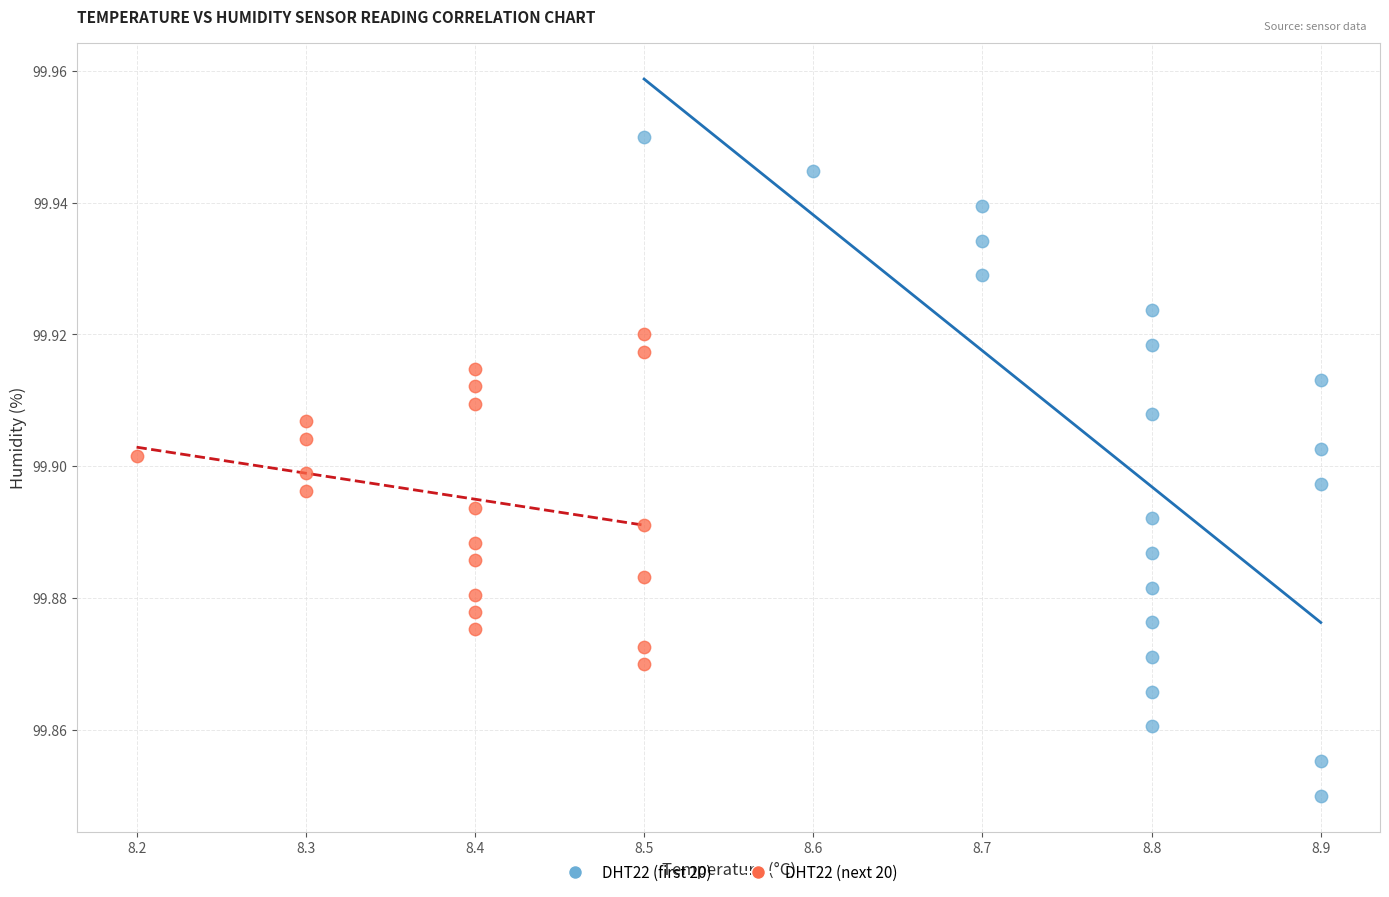

Which series has the largest Y range (max minus min)?

DHT22 (first 20)